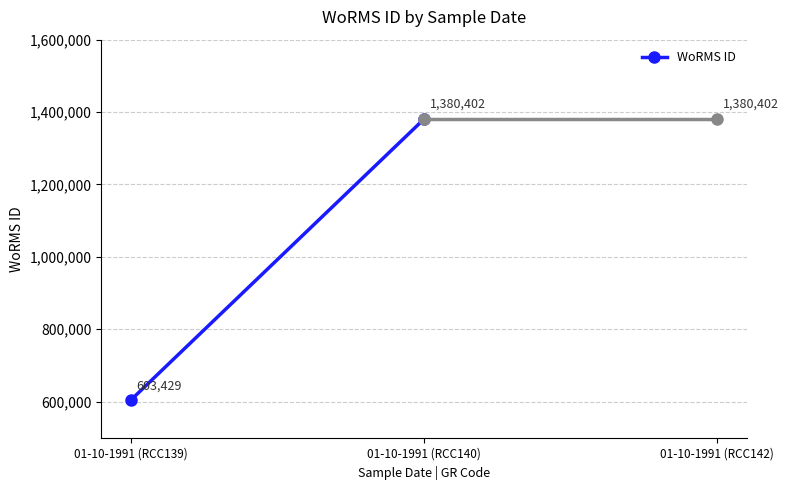

Is it true that the value at 01-10-1991 (RCC139) is 383078?

False